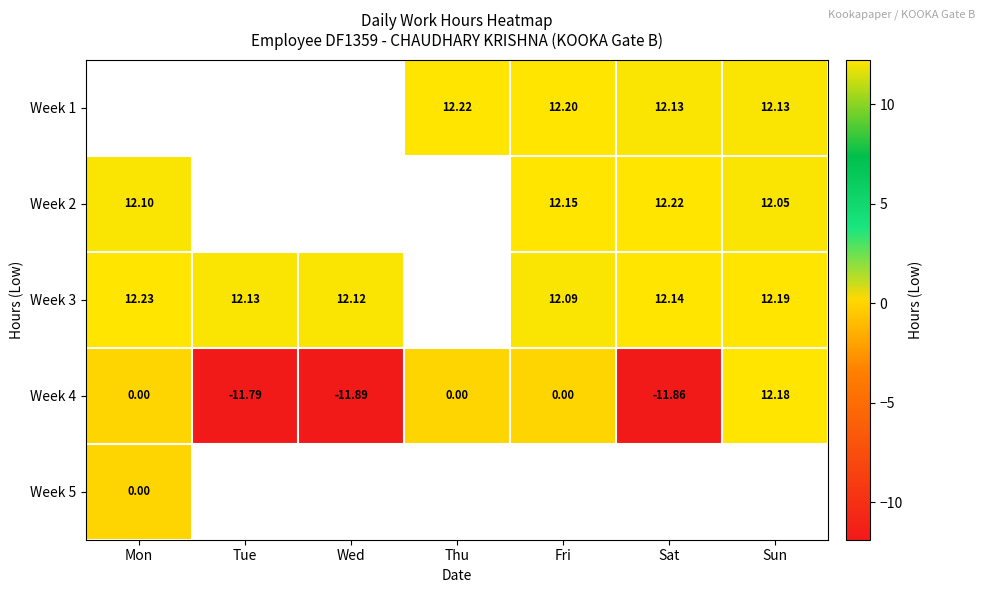

How many values in Week 4 are below zero?

3